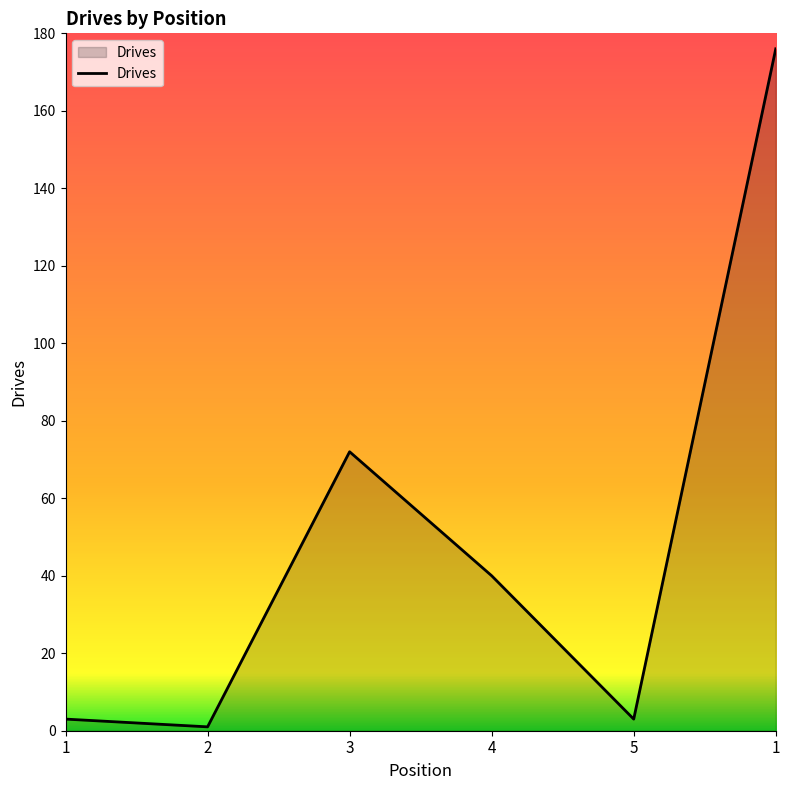

What is the sum of the values at 4 and 1?

43